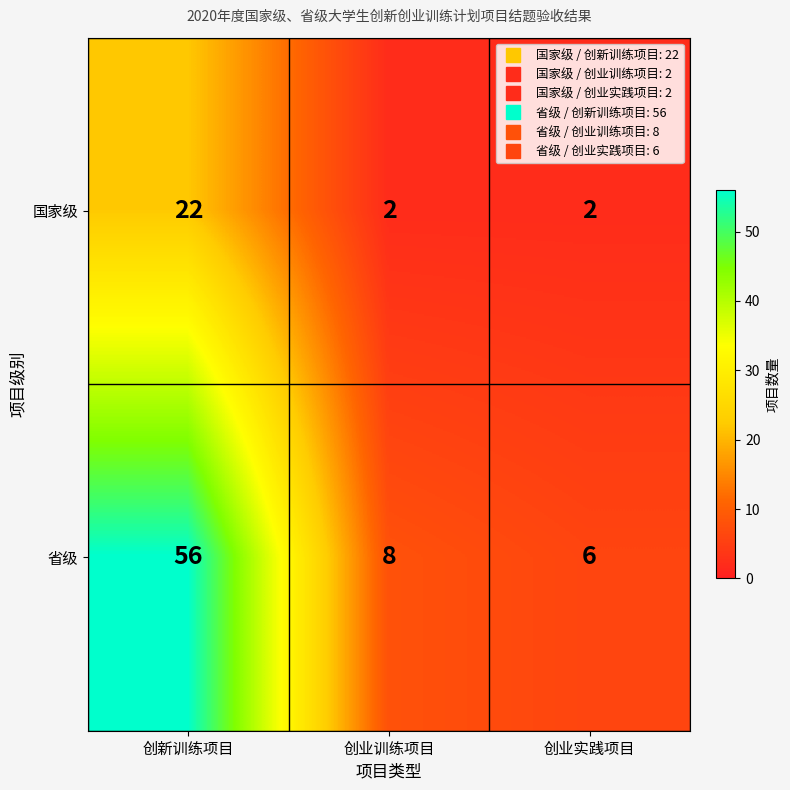

The value of 省级 at 创新训练项目 is 91. True or false?

False